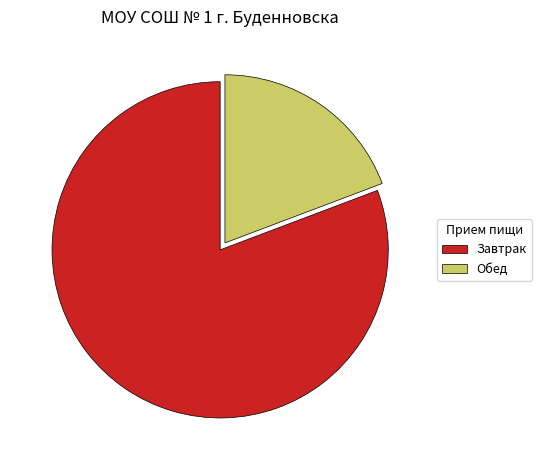

Which has a higher value, Завтрак or Обед?

Завтрак